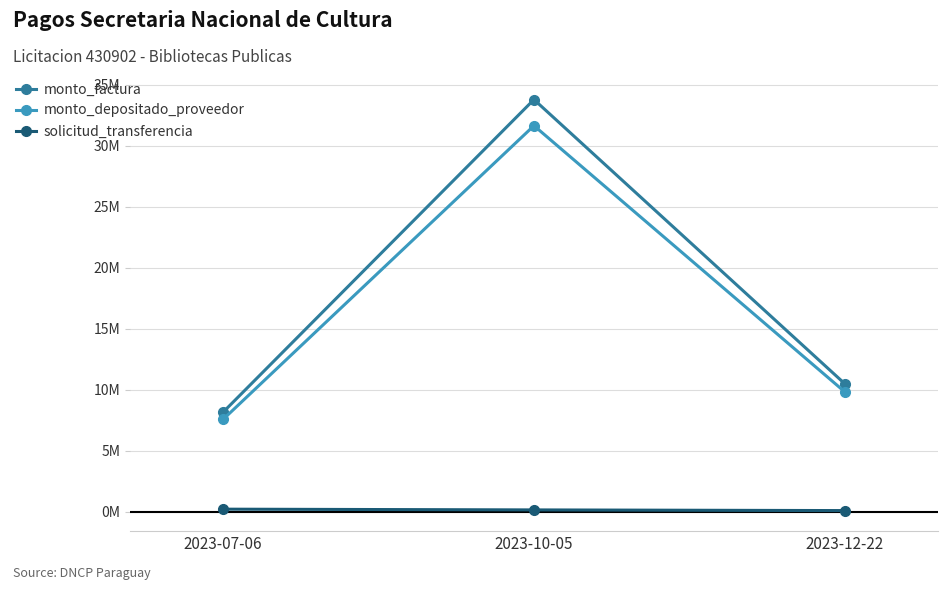

What is the value of the monto_depositado_proveedor point at the 2nd from the left?

31639597